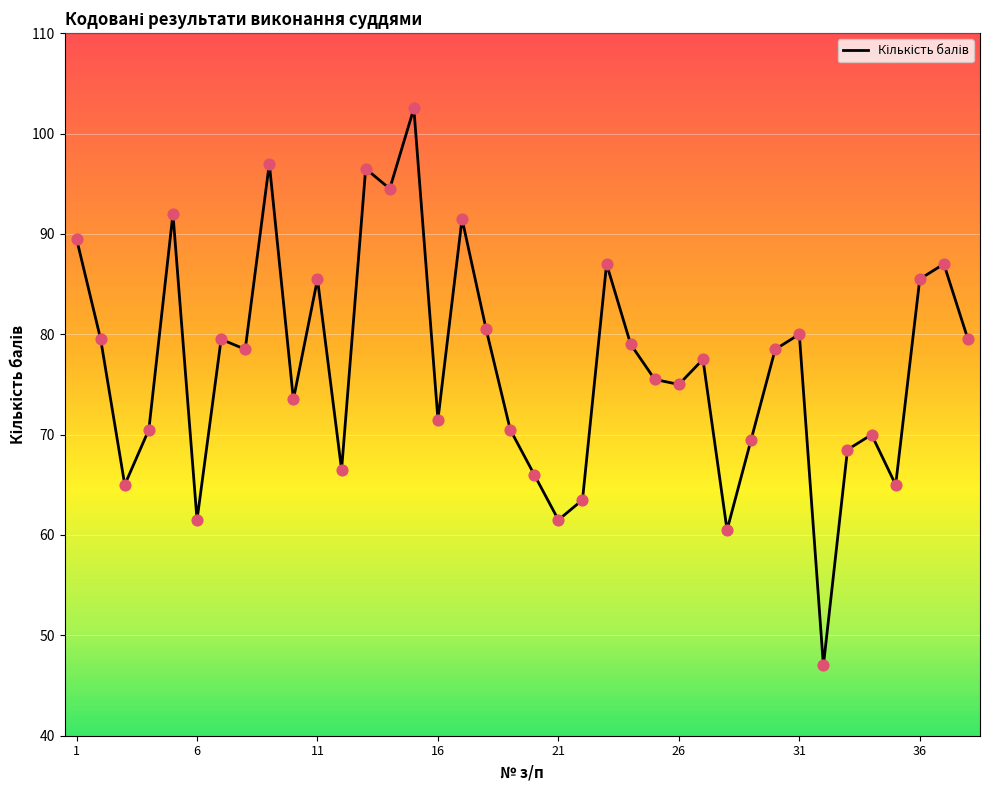

What is the minimum value shown in the chart?

47.0